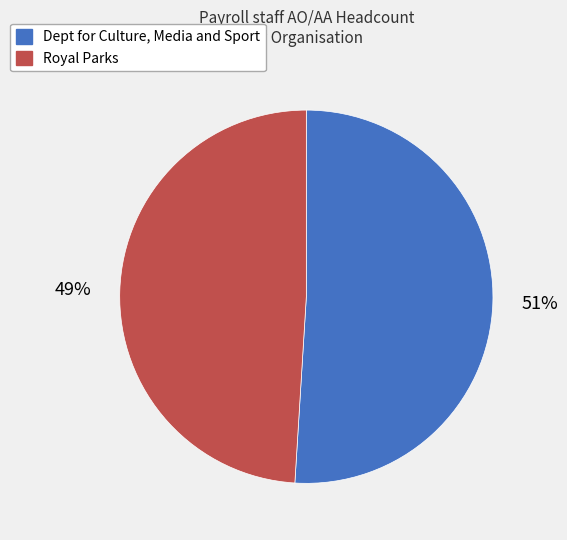

Does any single category account for the majority?

Yes